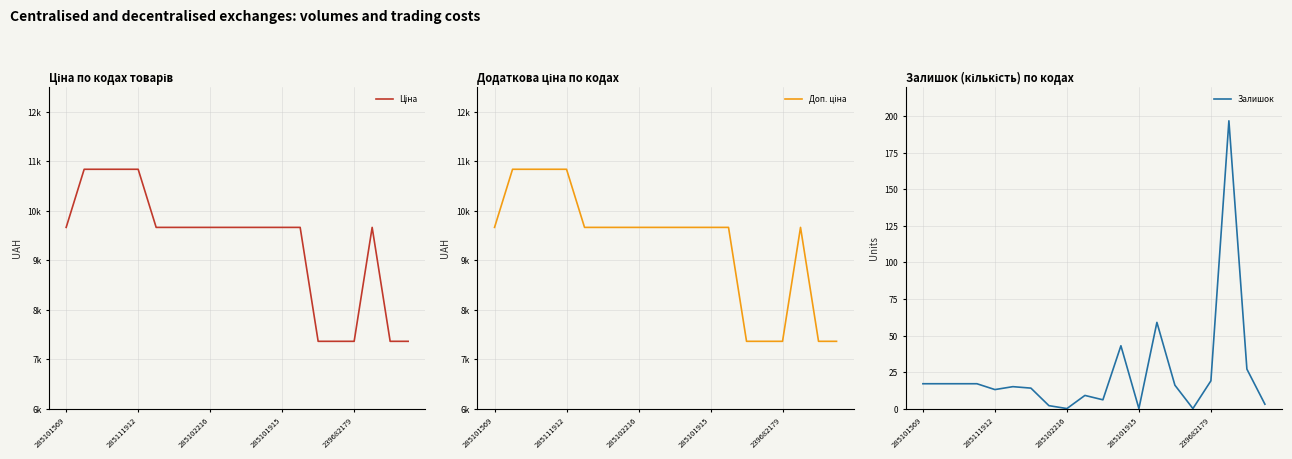

True or false: Залишок and Доп. ціна intersect in this chart.

False